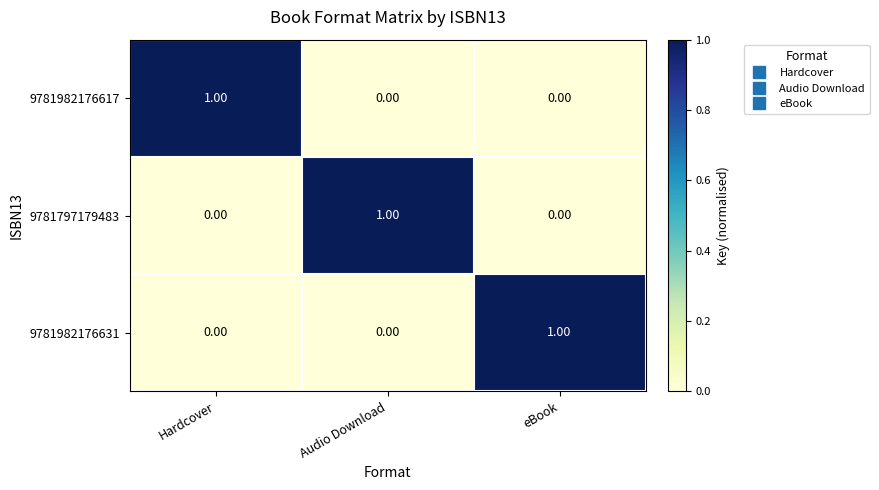

At how many categories does at least one series exceed 0?

3